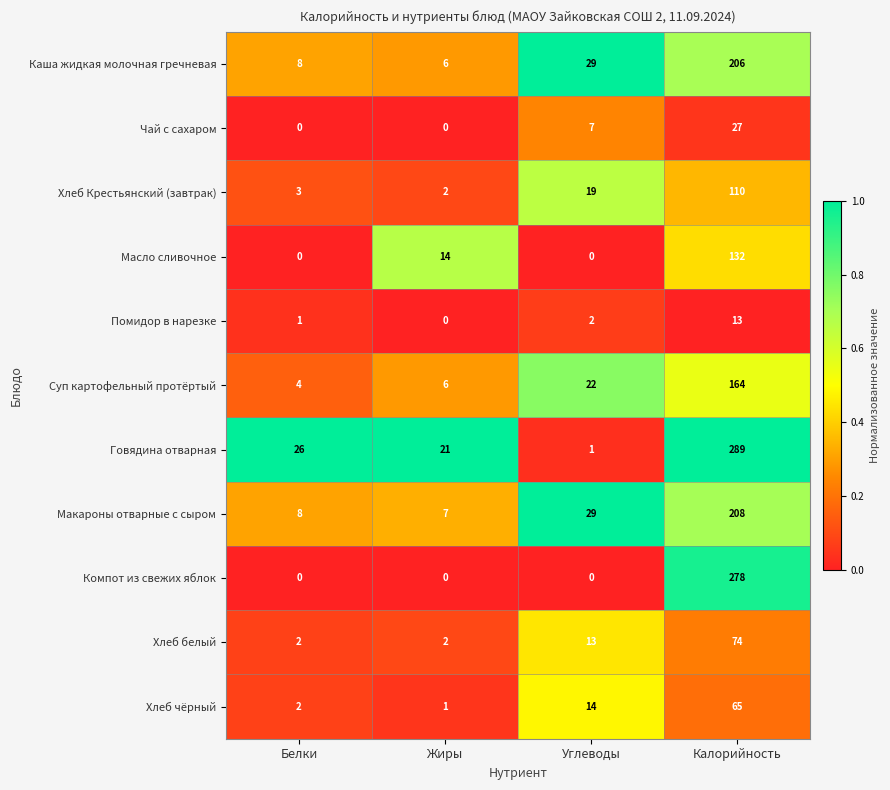

What is the difference between the maximum and minimum values in the Макароны отварные с сыром series?

201